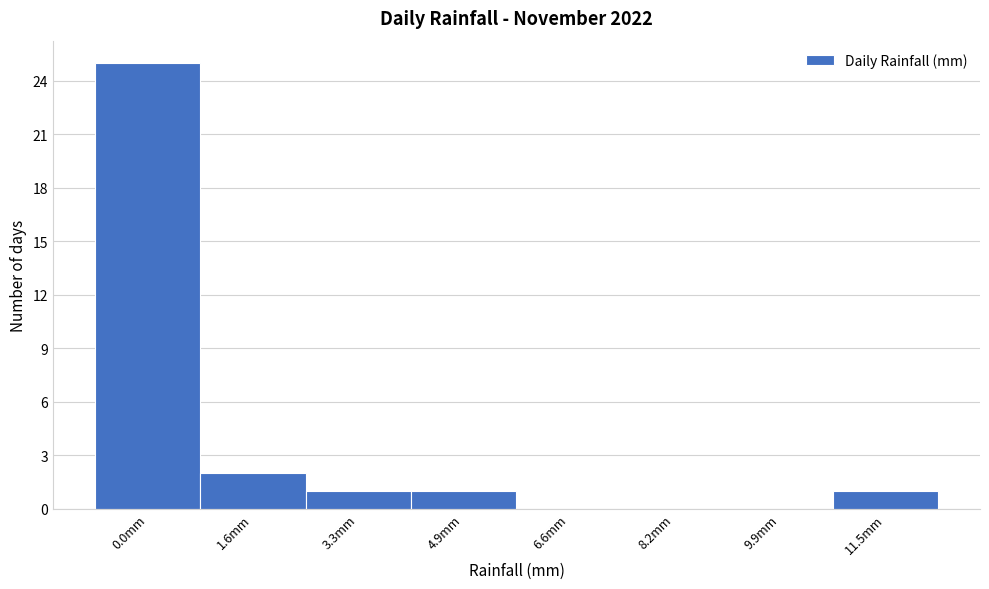

Reading left to right, extract all data points from this chart.

0.0mm=25	1.6mm=2	3.3mm=1	4.9mm=1	6.6mm=0	8.2mm=0	9.9mm=0	11.5mm=1